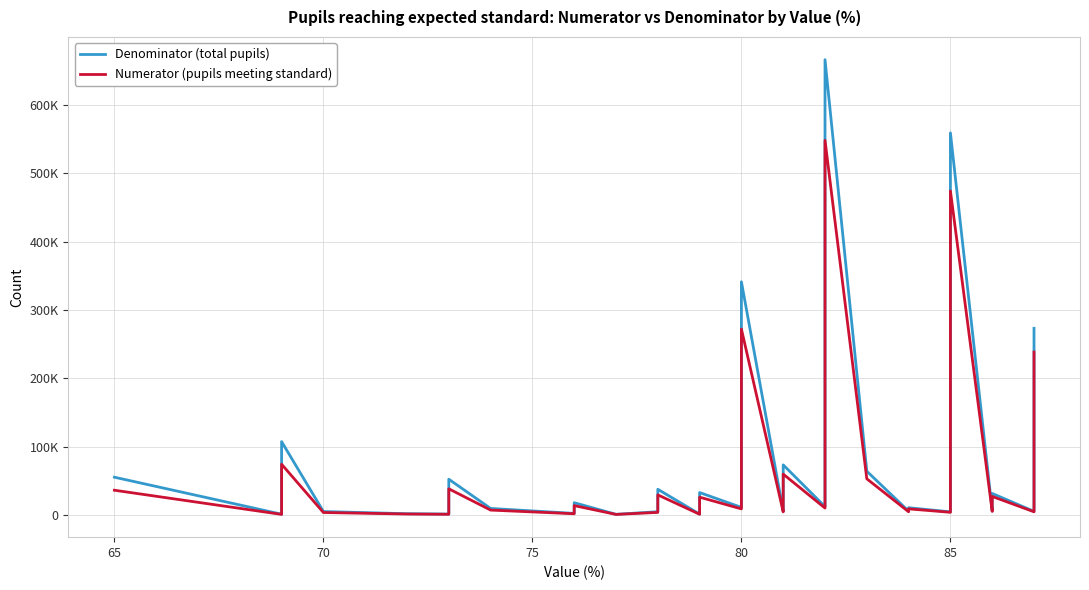

Count the number of categories in the chart.

40